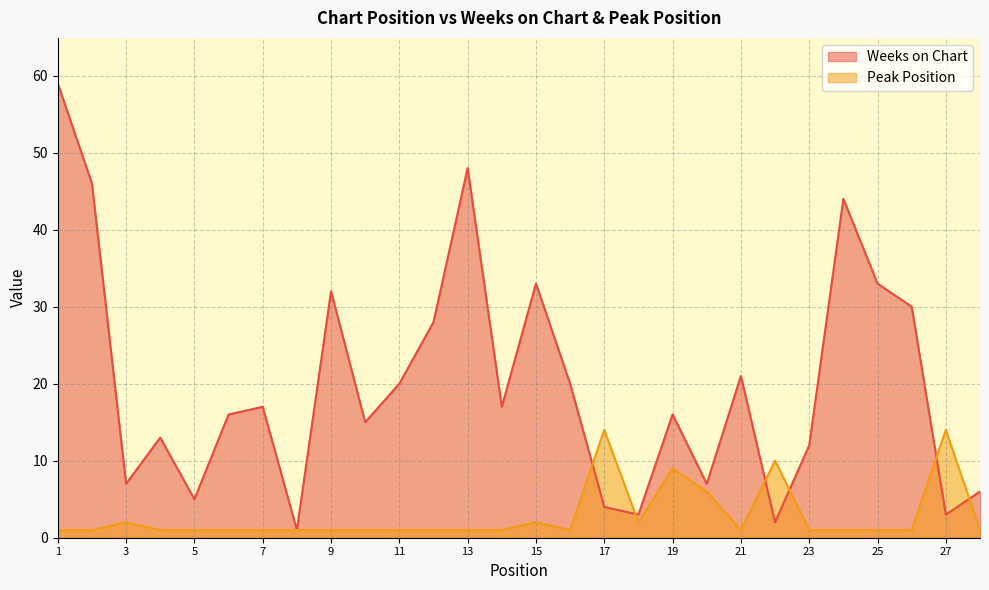

Is the value of Weeks on Chart at 18 greater than the value of Peak Position at 27?

No